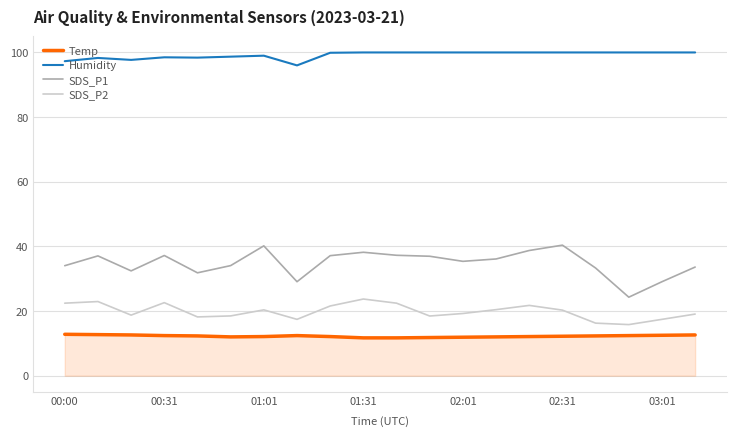

How many values in the SDS_P2 series are below 20?

10